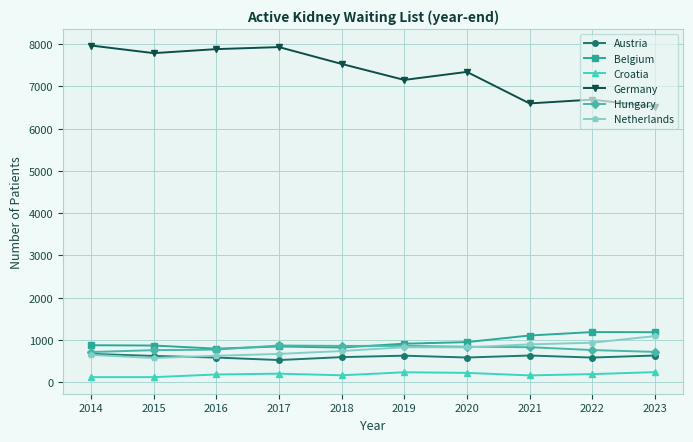

What is the difference between the maximum and minimum values in the Germany series?

1448